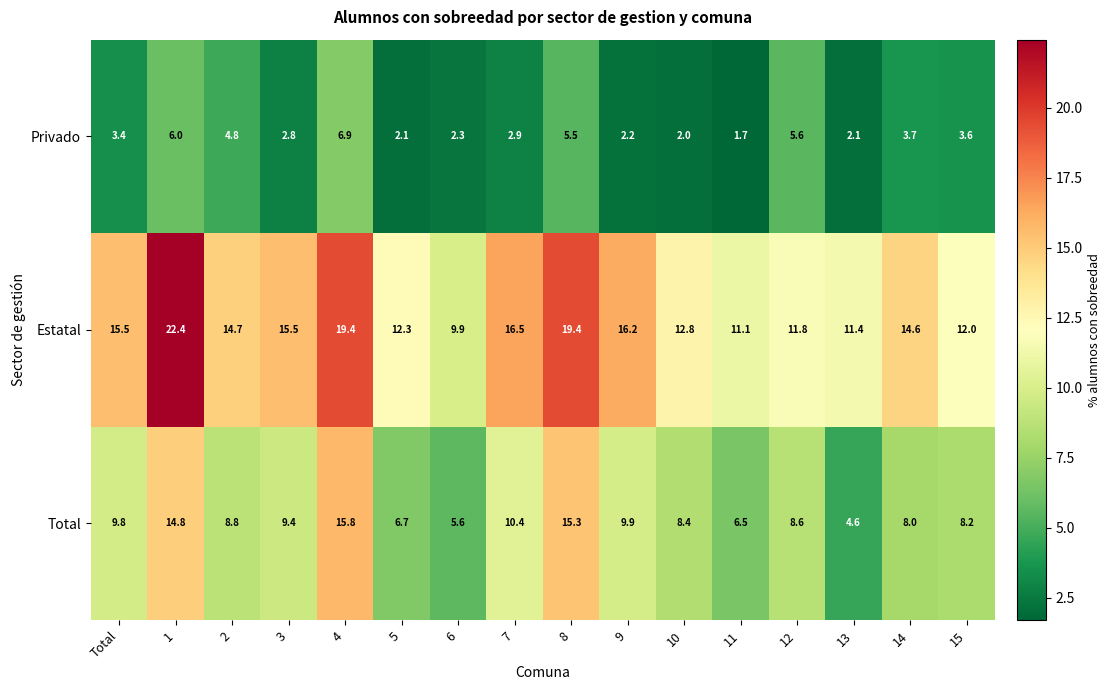

How many values in the Estatal series are below 14?

7